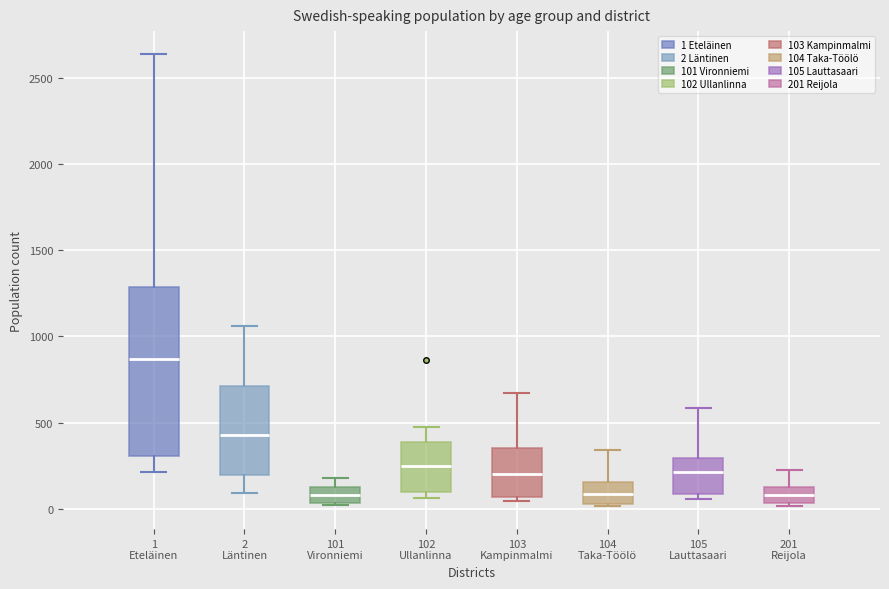

Where is the lower edge of the box for 1 Eteläinen on the y-axis? The values are not printed on the chart, so give them approximately, as read against the axis.

300